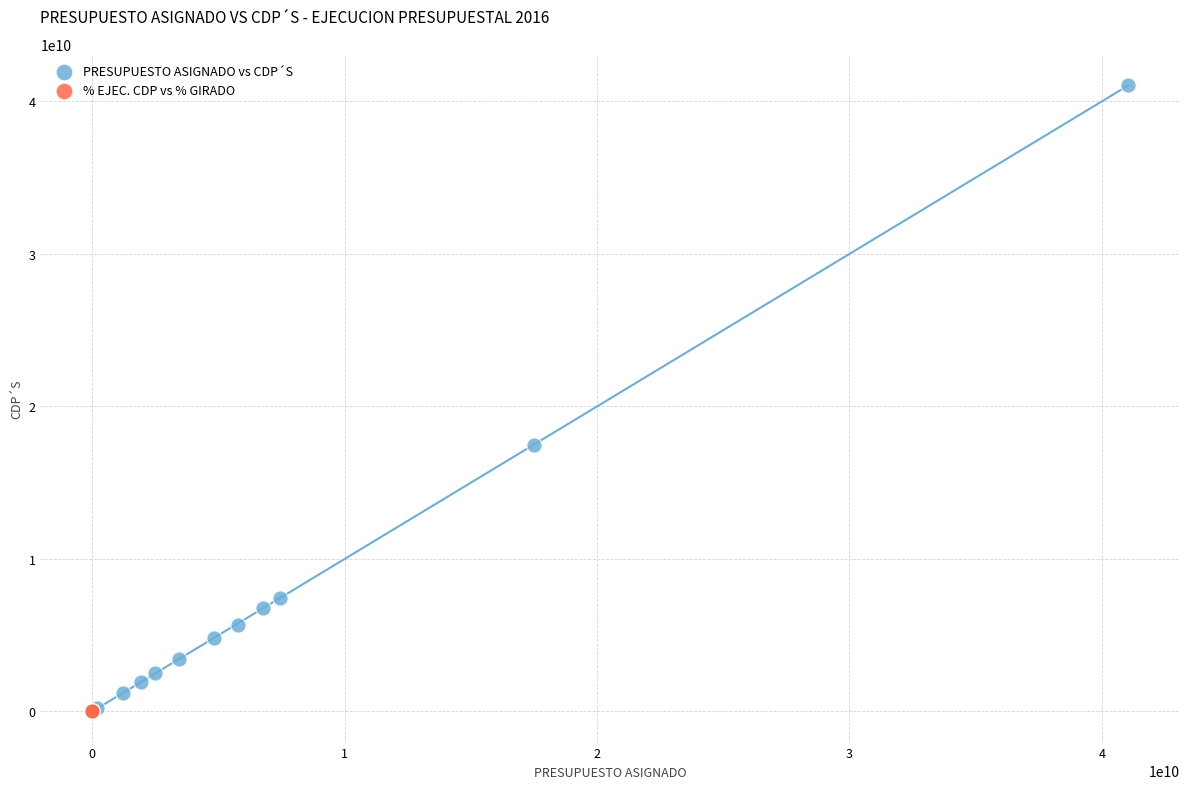

Which series reaches the maximum Y coordinate?

PRESUPUESTO ASIGNADO vs CDP´S